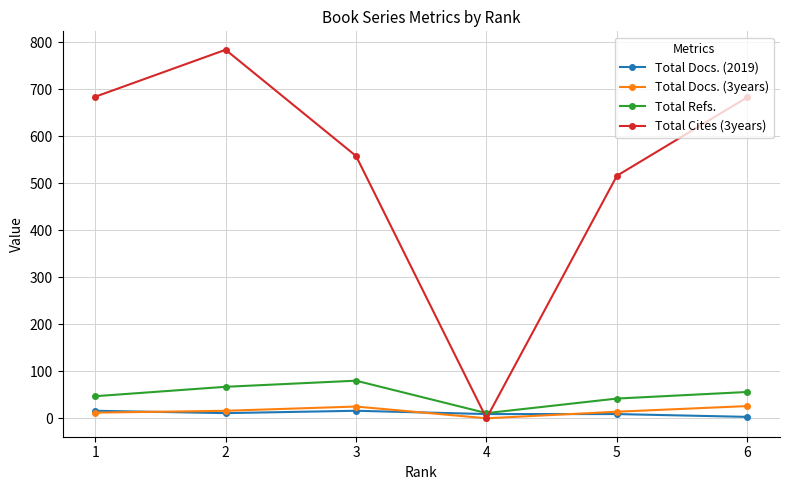

Is this an area chart (filled region under the line)?

No